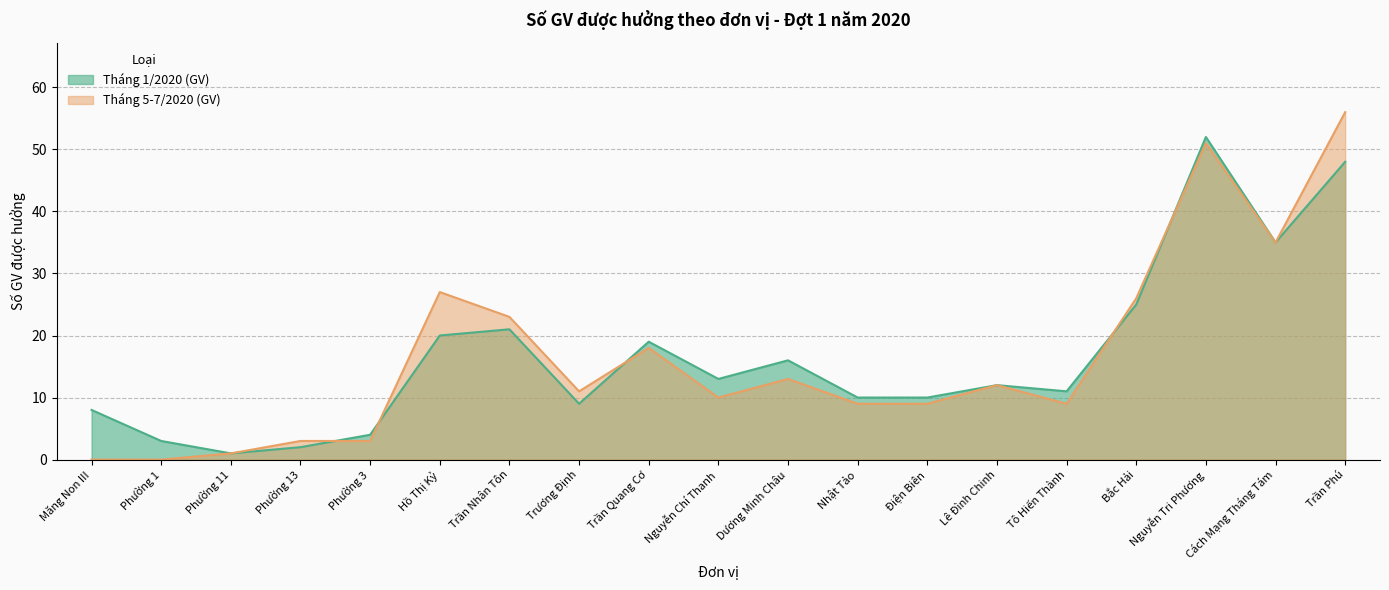

How many lines are shown in the chart?

2